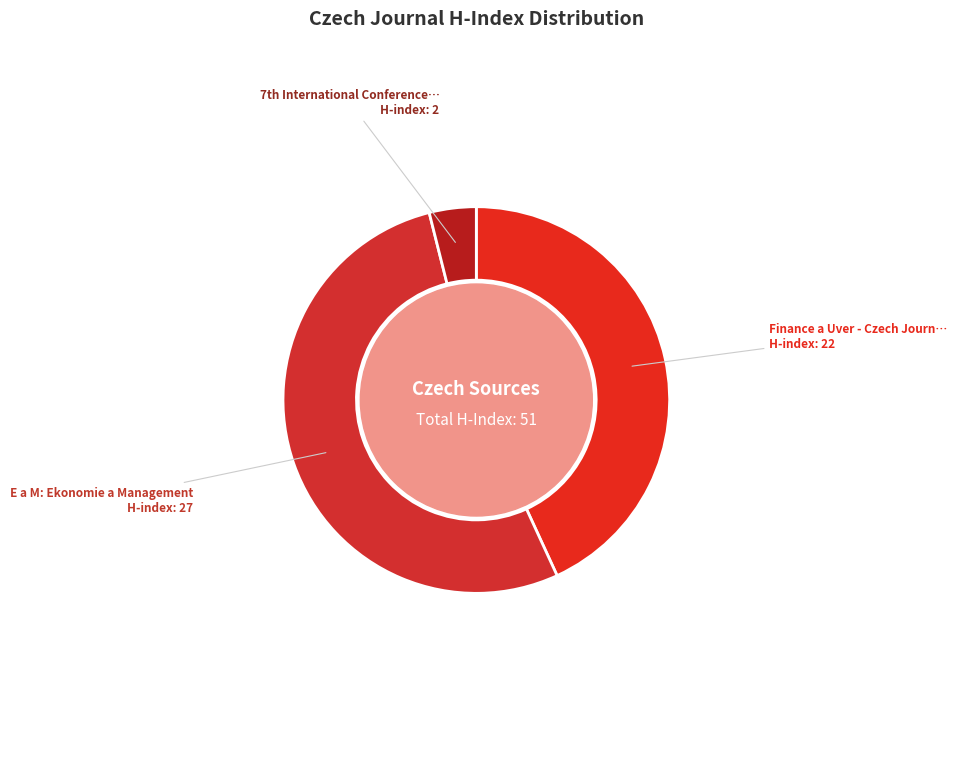

Rank the categories by value from highest to lowest.

E a M: Ekonomie a Management, Finance a Uver - Czech Journal of Economics, 7th International Conference on Strategic Management